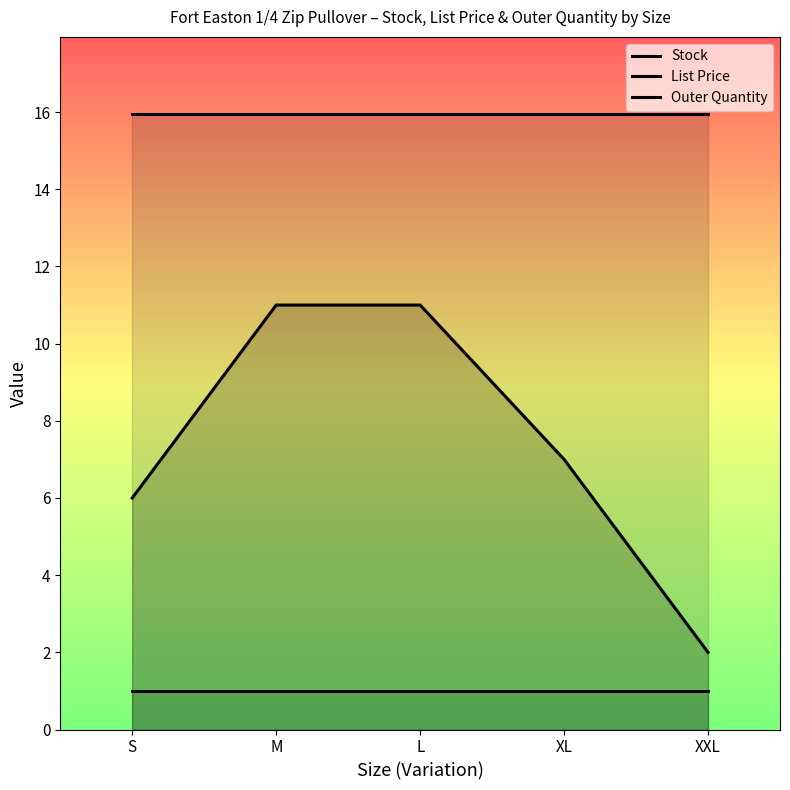

True or false: Outer Quantity and List Price intersect in this chart.

False